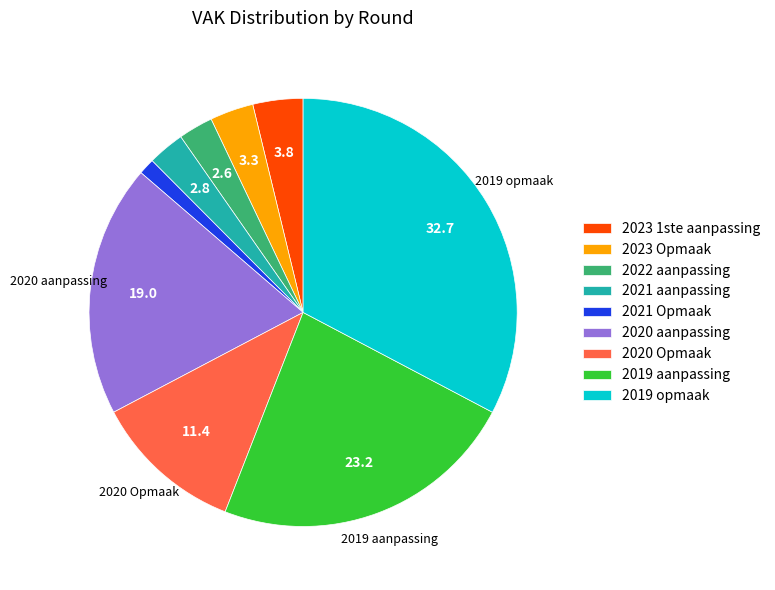

Combined, do 2020 Opmaak and 2021 Opmaak account for over 50%?

No